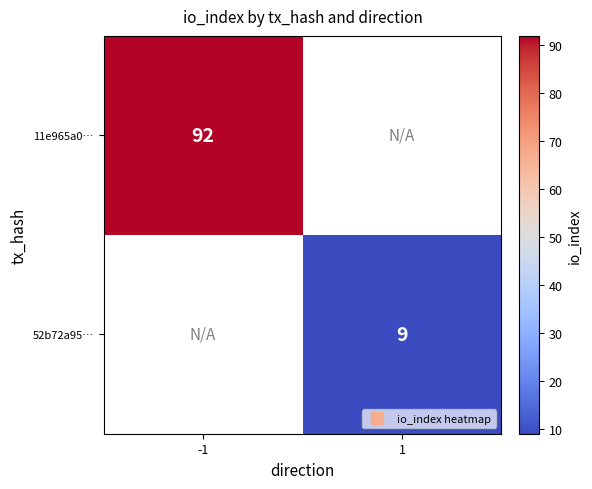

What is the lowest value of the 11e965a0… series?

92.0